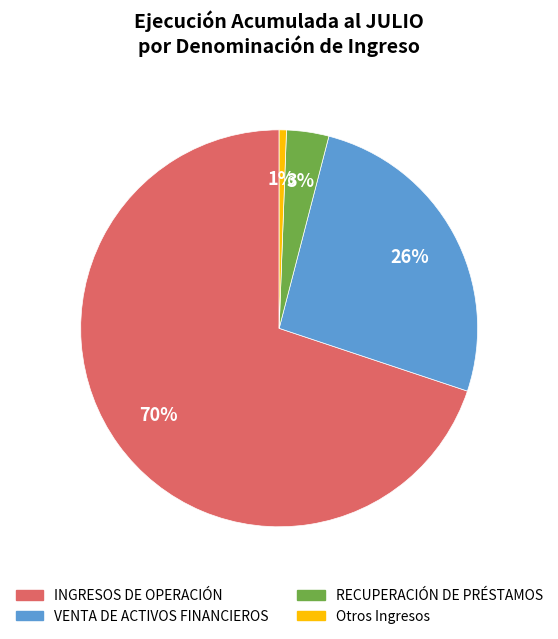

Is there a majority slice in this chart?

Yes